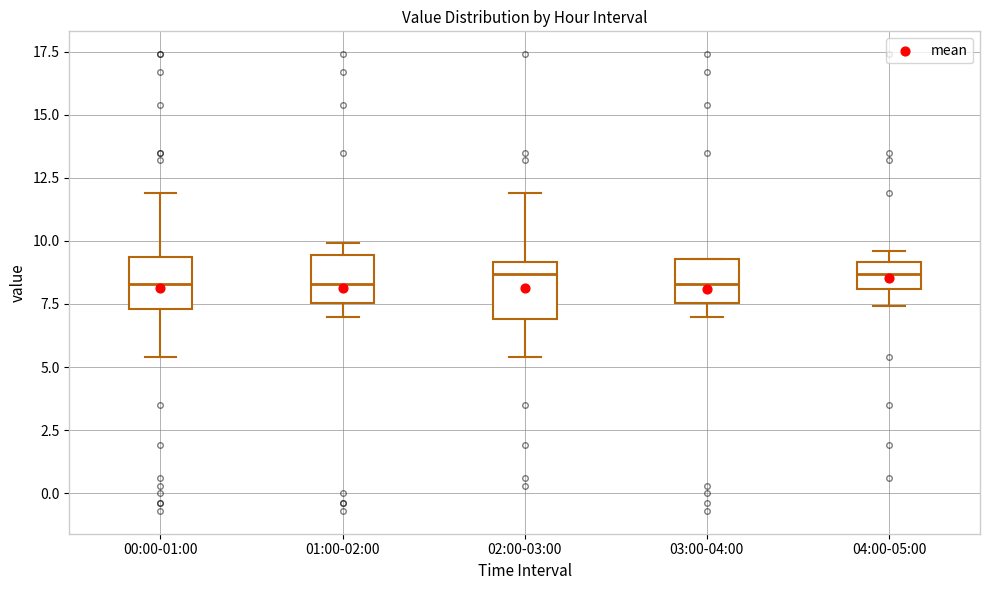

Reading left to right, transcribe this box plot: for each box, give where its median line is, the range the box spans, and where its two whiskers end, as read against the y-axis. The values are not printed on the chart, so give them approximately, as read against the axis.

00:00-01:00: median 8.5, box 7.5 to 9.5, whiskers 5.5 to 12.0
01:00-02:00: median 8.5, box 7.5 to 9.5, whiskers 7.0 to 10.0
02:00-03:00: median 8.5, box 7.0 to 9.0, whiskers 5.5 to 12.0
03:00-04:00: median 8.5, box 7.5 to 9.5, whiskers 7.0 to 9.5
04:00-05:00: median 8.5, box 8.0 to 9.0, whiskers 7.5 to 9.5